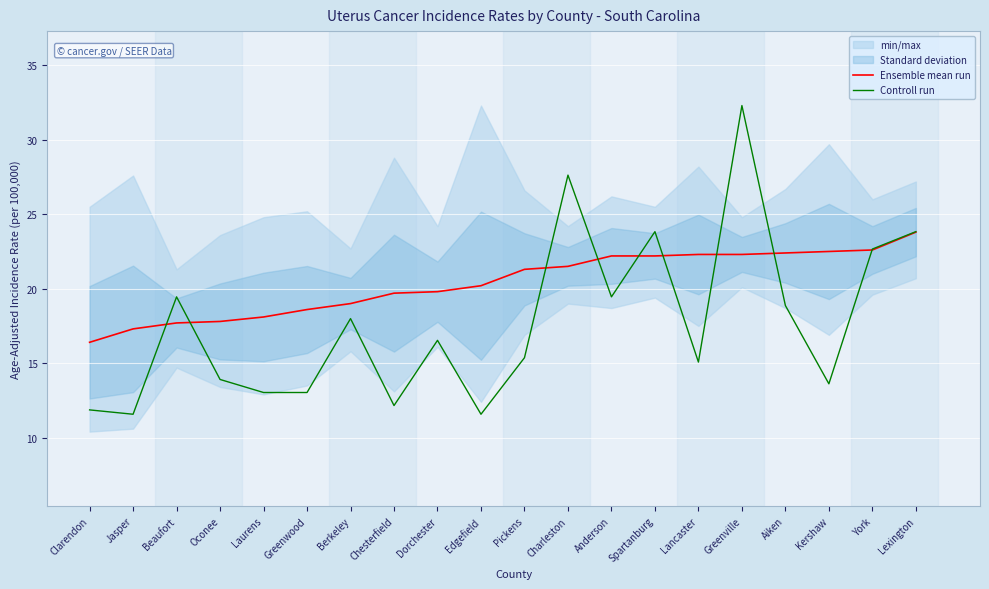

Rank the series by their average value, from highest to lowest.

Ensemble mean run, Controll run